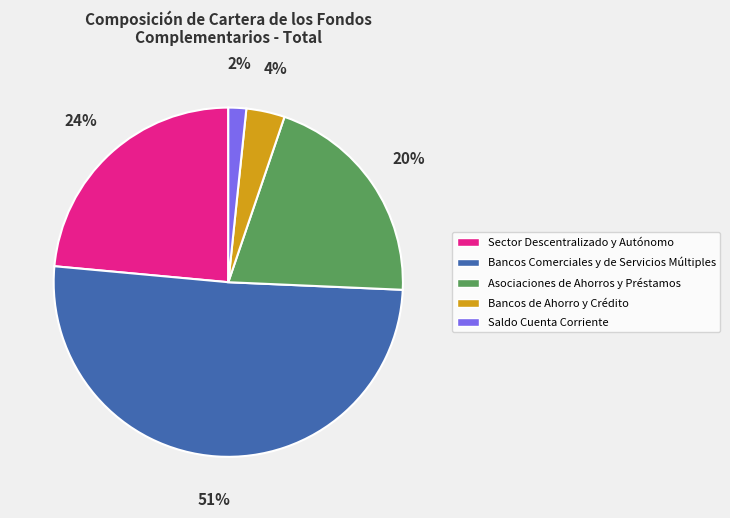

Which has a higher value, Bancos Comerciales y de Servicios Múltiples or Asociaciones de Ahorros y Préstamos?

Bancos Comerciales y de Servicios Múltiples